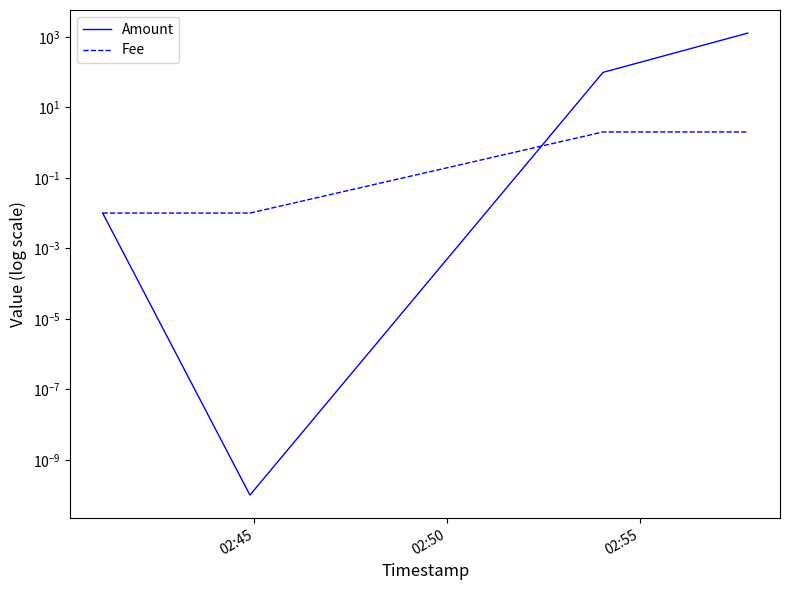

What is the sum of the Amount values at 02:55 and 02:50?

98.0